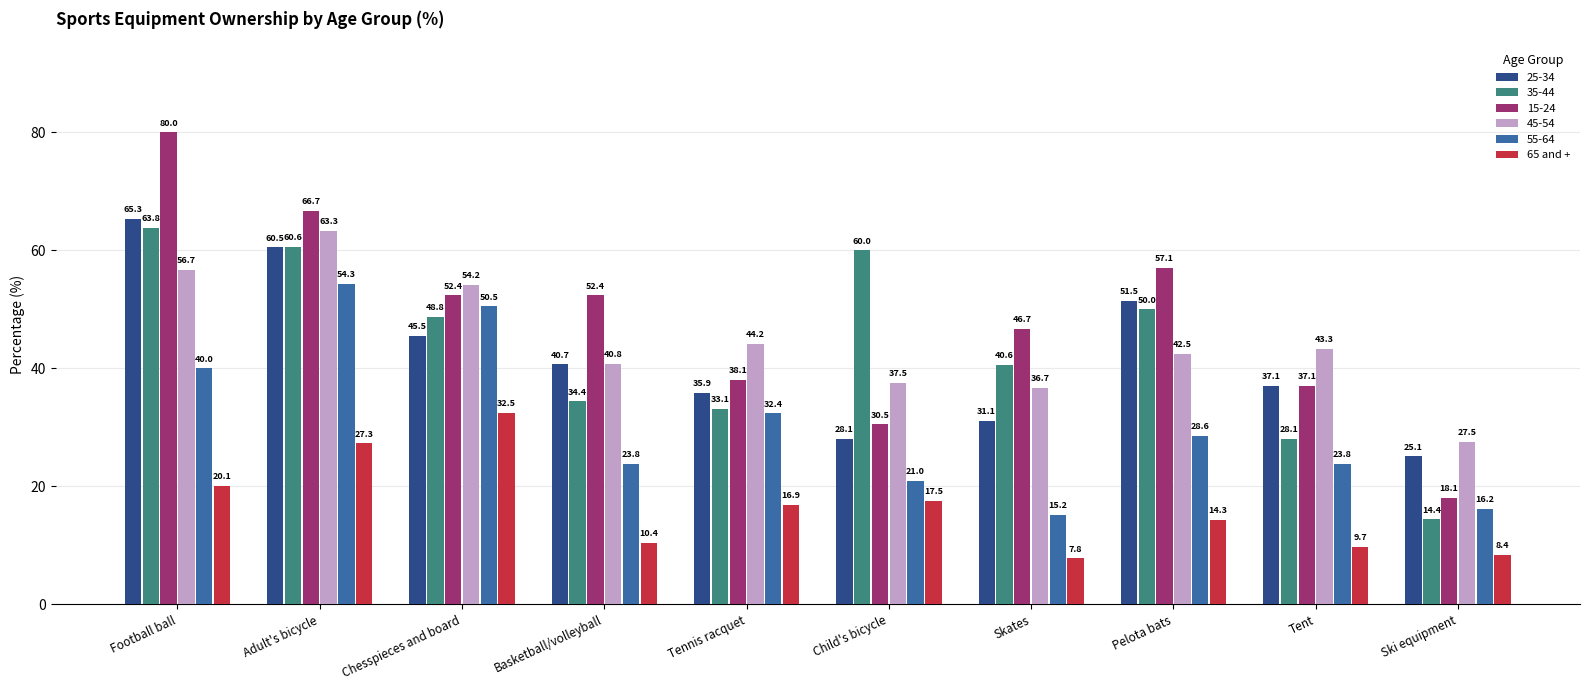

Is it true that 35-44 equals 60.6 at Adult's bicycle?

True